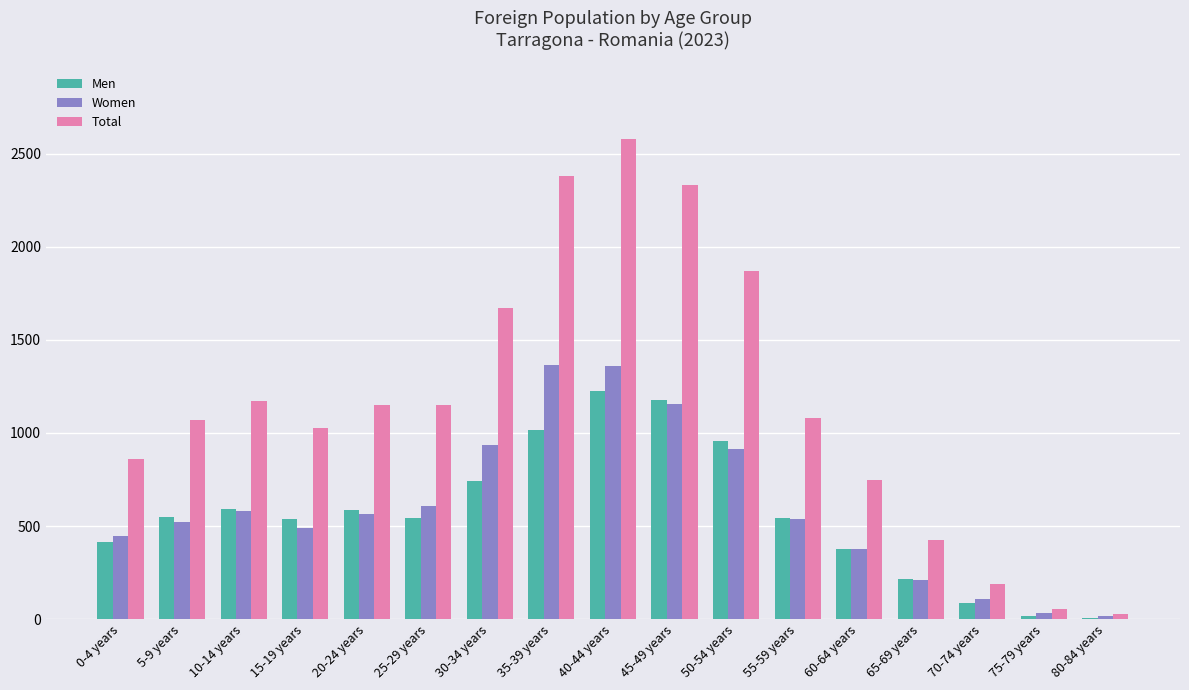

How many groups of bars are there?

17